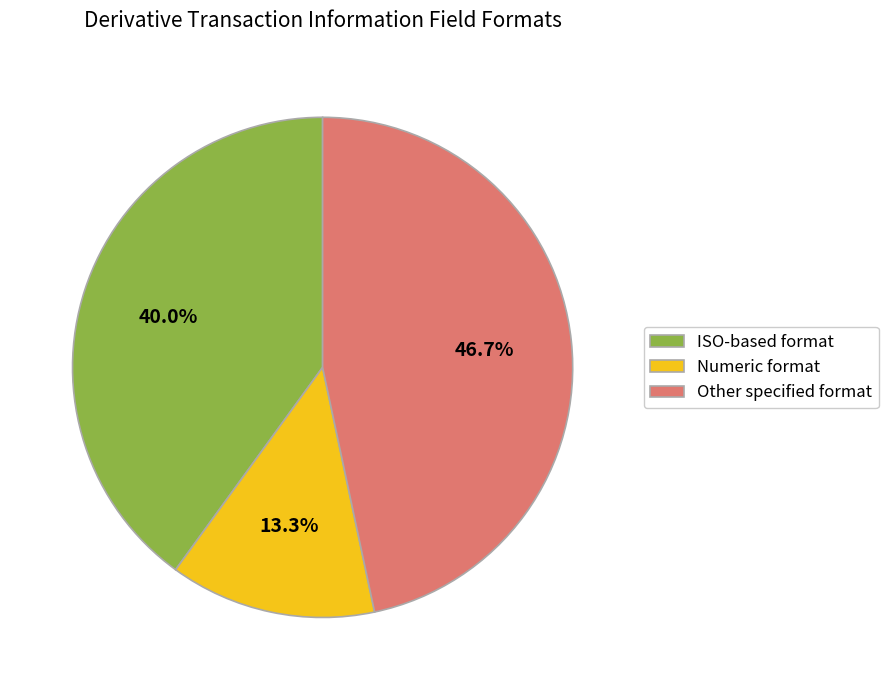

Do Numeric format and Other specified format together represent more than half of the pie?

Yes